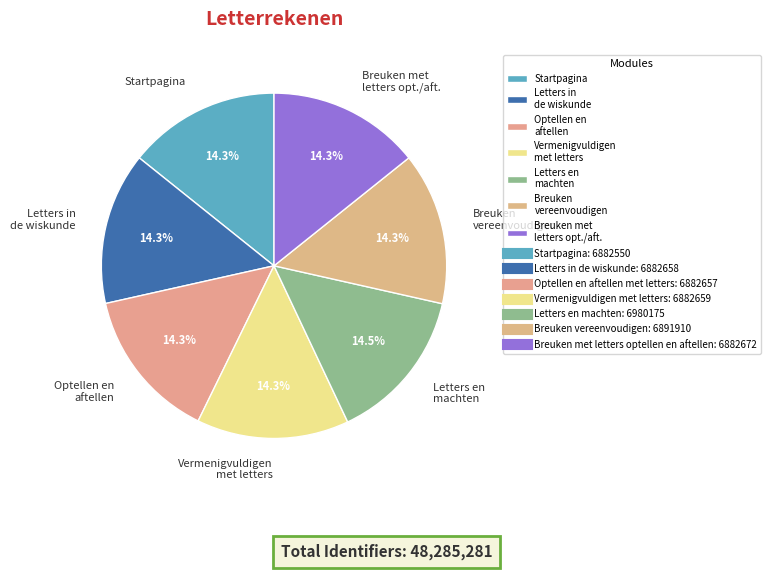

Is there a majority slice in this chart?

No